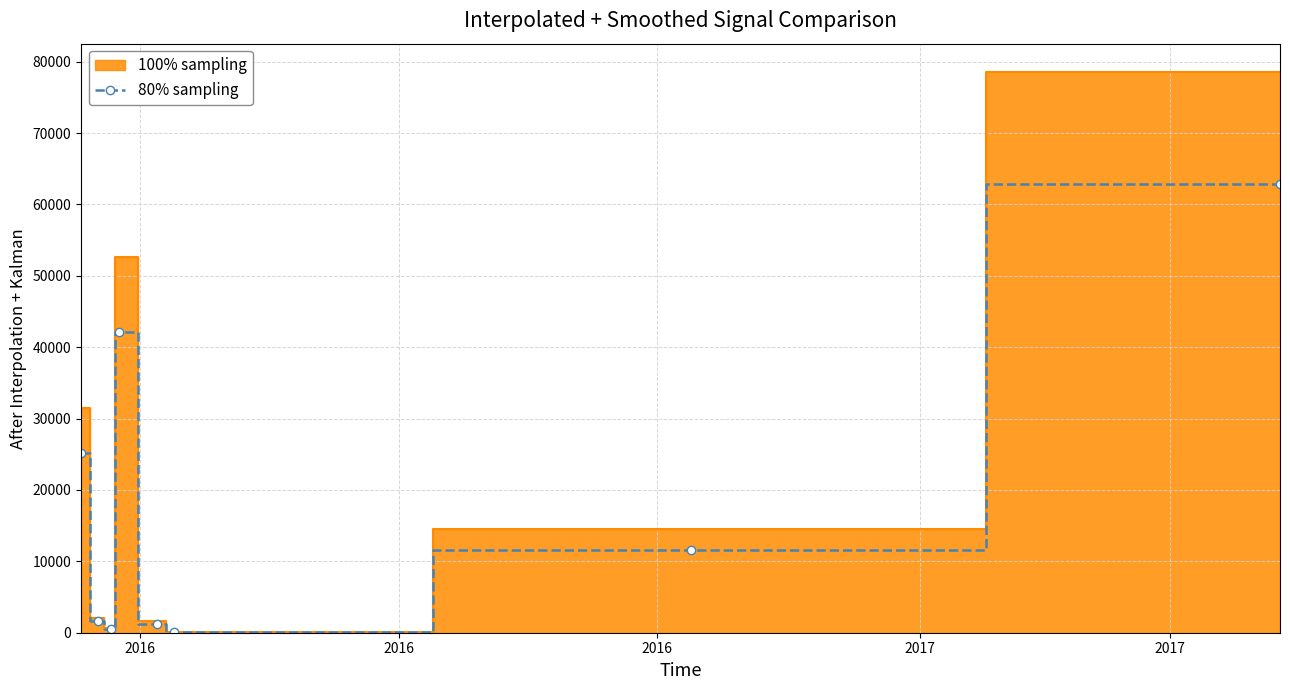

What is the maximum value for 80% sampling?

62880.0